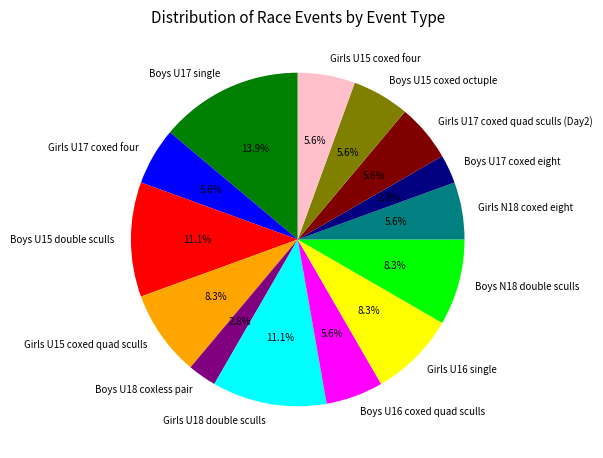

Do Girls N18 coxed eight and Girls U16 single together represent more than half of the pie?

No